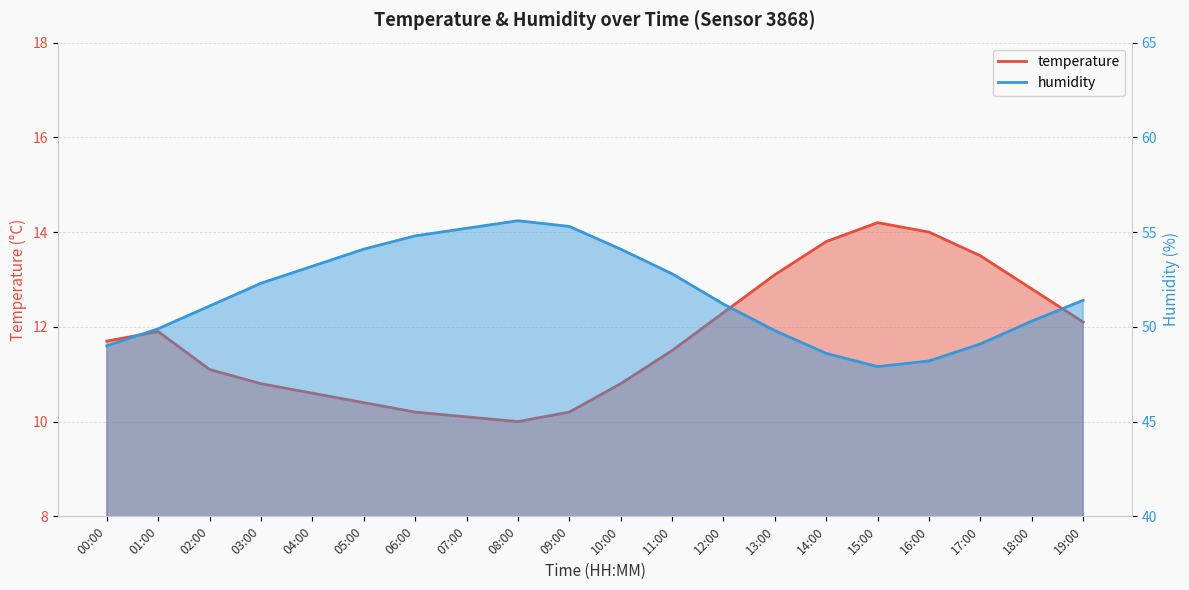

Which series changed the most between 00:00 and 12:00?

humidity